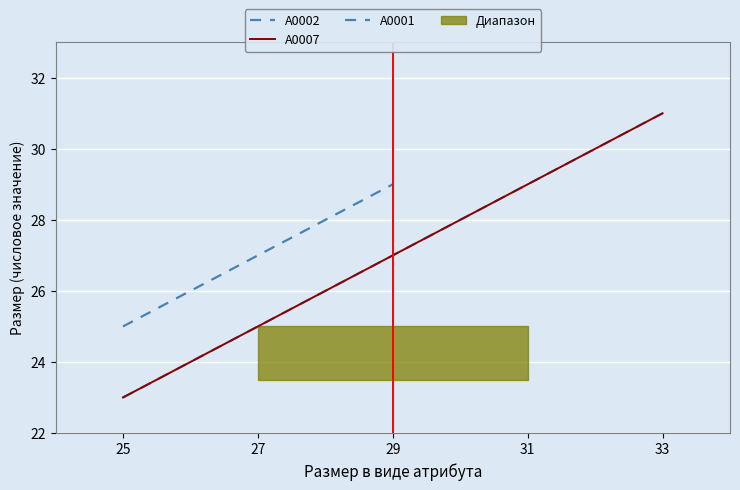

Is it true that the value at 27 is 25?

True